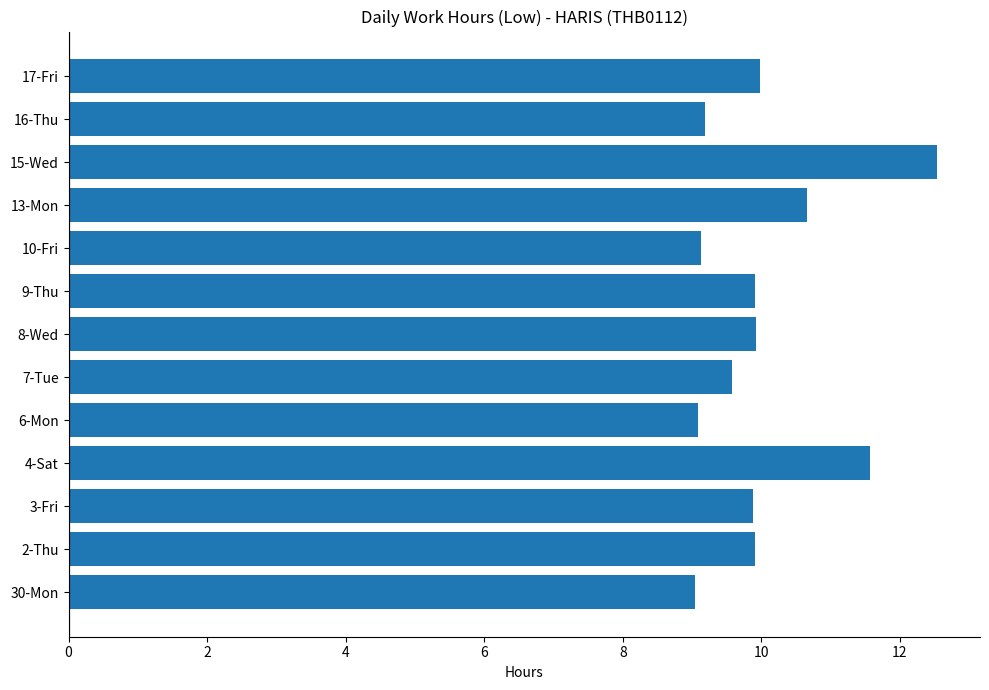

Between 9-Thu and 15-Wed, which is larger?

15-Wed